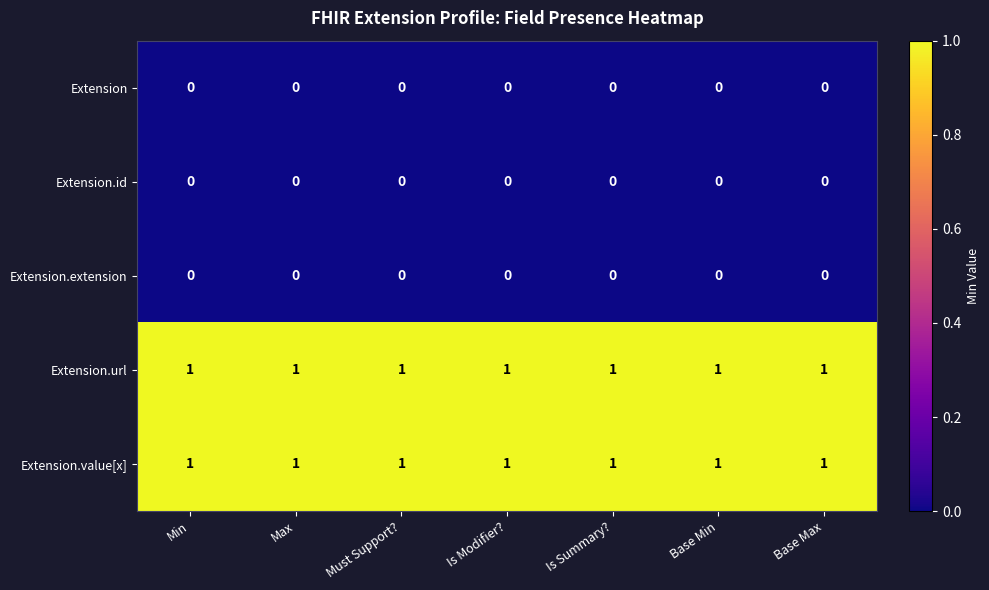

What is the spread (max minus min) of values at Base Max?

1